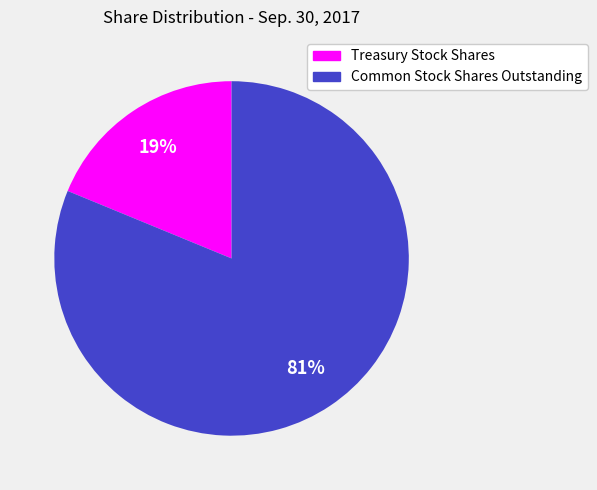

Which slice is the smallest?

Treasury Stock Shares